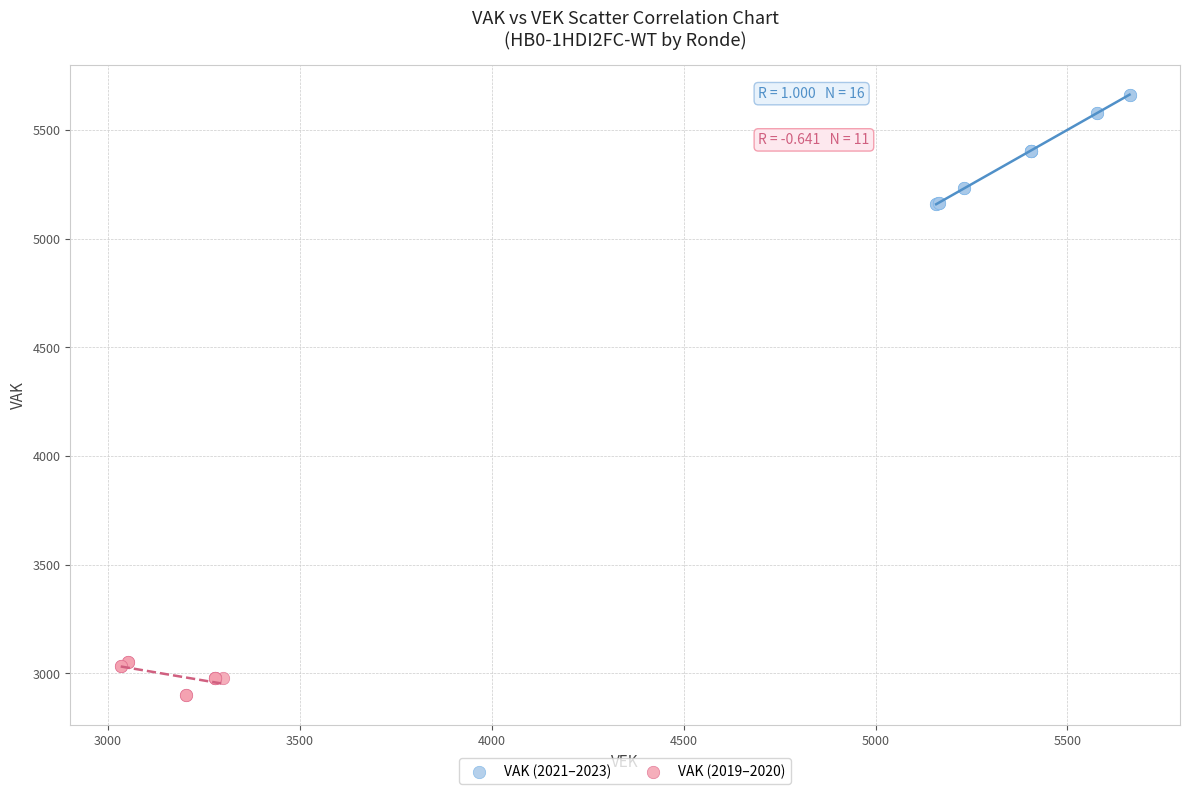

Which series contains the highest Y value?

VAK (2021–2023)